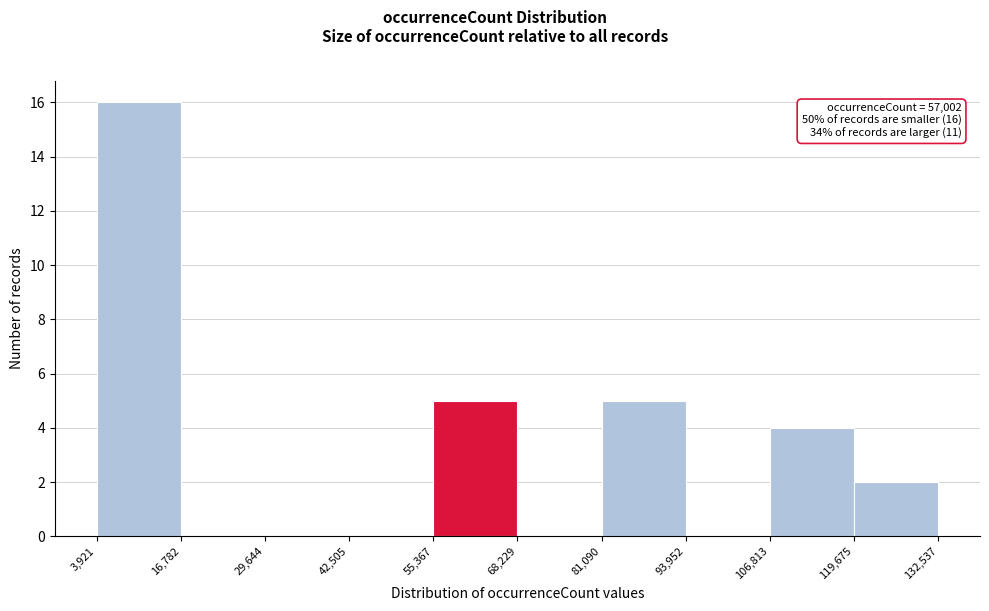

Over which range of the x-axis is the bar tallest?

3,921 to 16,782